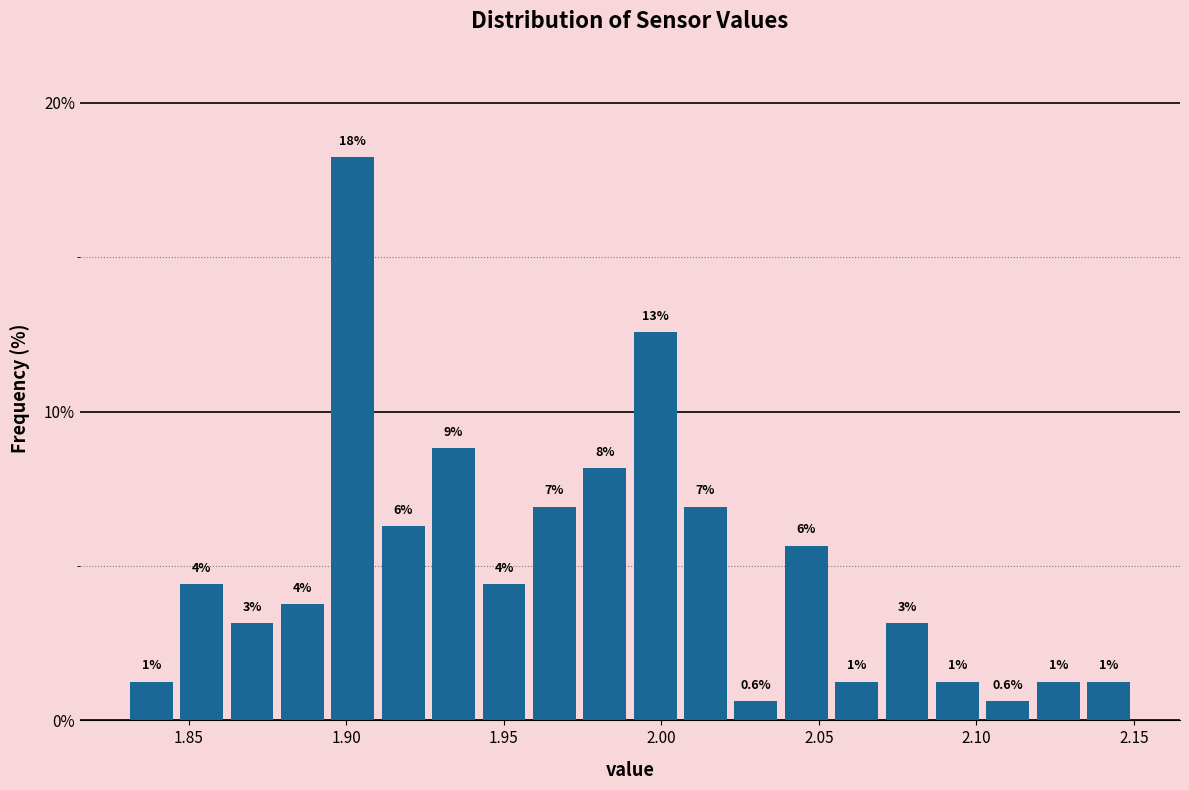

Read against the x-axis, roughly where is the centre of the tallest bar?

1.900